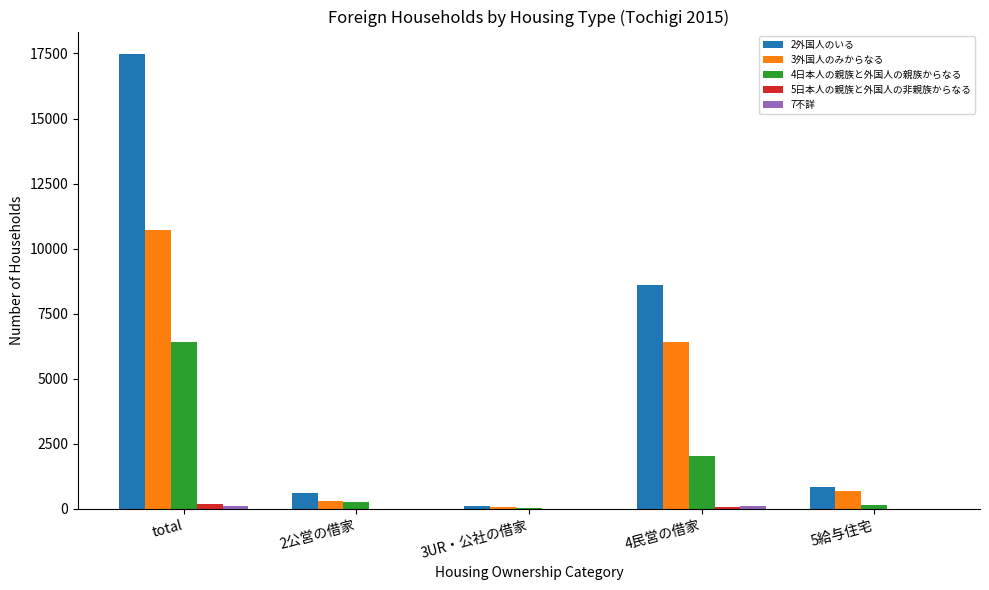

At which category is the sum across all series the highest?

total